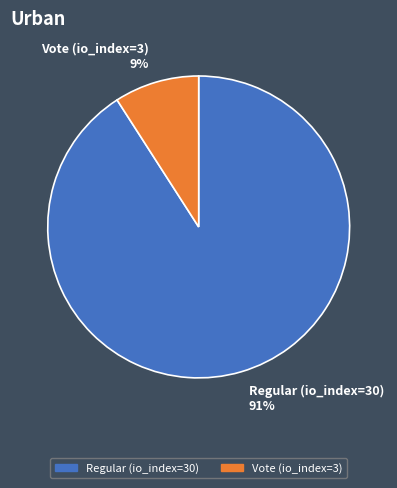

Do Regular (io_index=30) 91% and Vote (io_index=3) 9% together represent more than half of the pie?

Yes